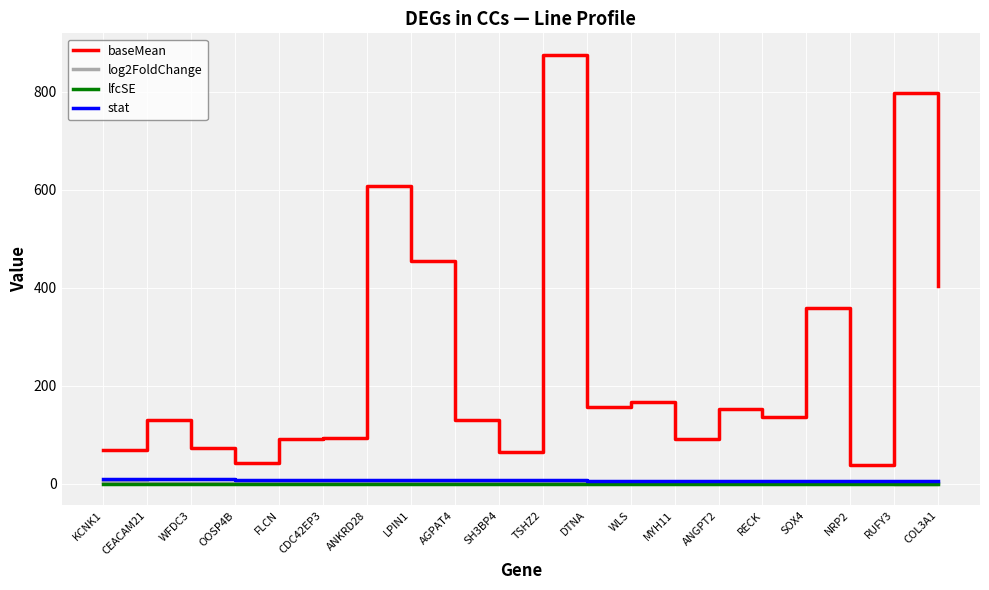

Which series changed the most between LPIN1 and SH3BP4?

baseMean